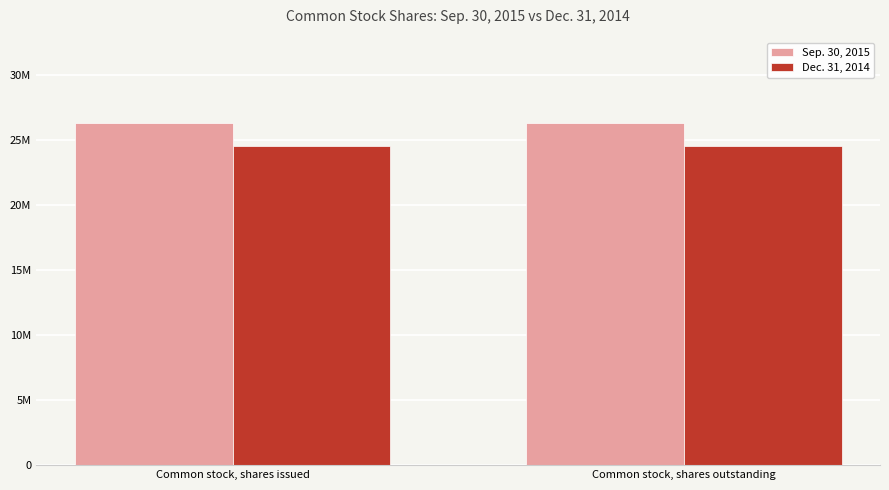

Which series changed the most between Common stock, shares issued and Common stock, shares outstanding?

Sep. 30, 2015